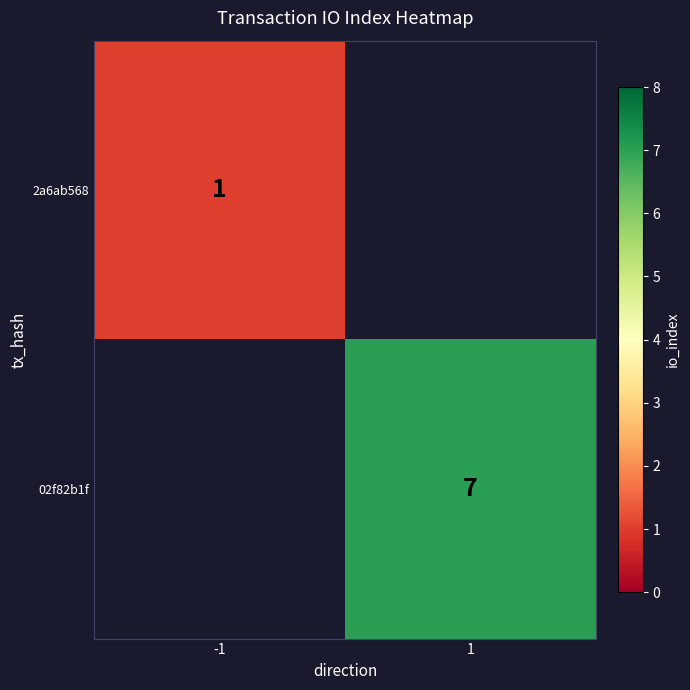

At which label does 2a6ab568 reach its peak?

-1